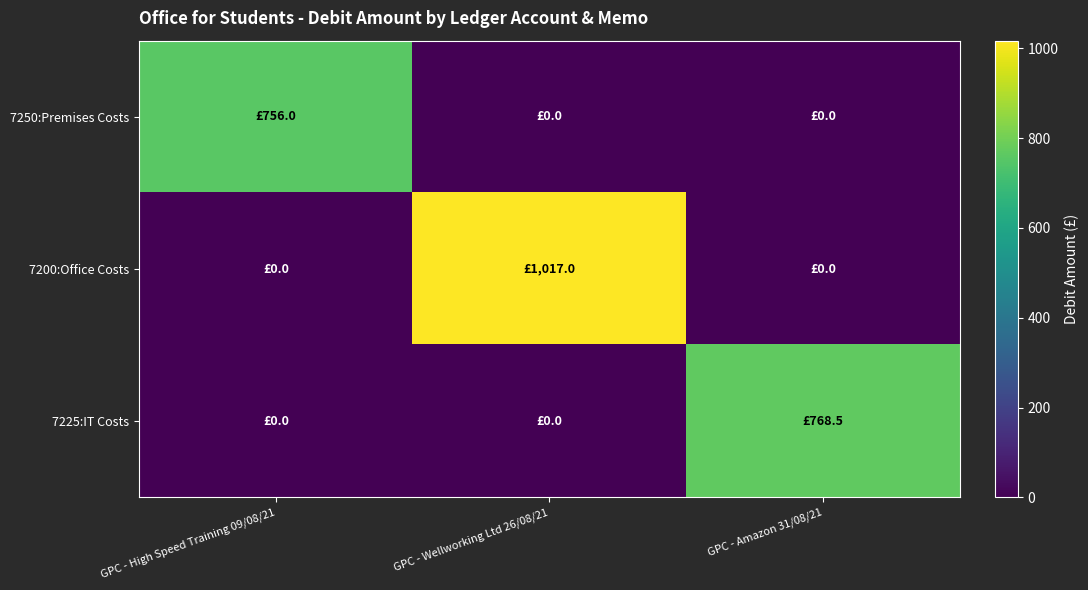

What is the total value across all series at GPC - Wellworking Ltd 26/08/21?

1017.0